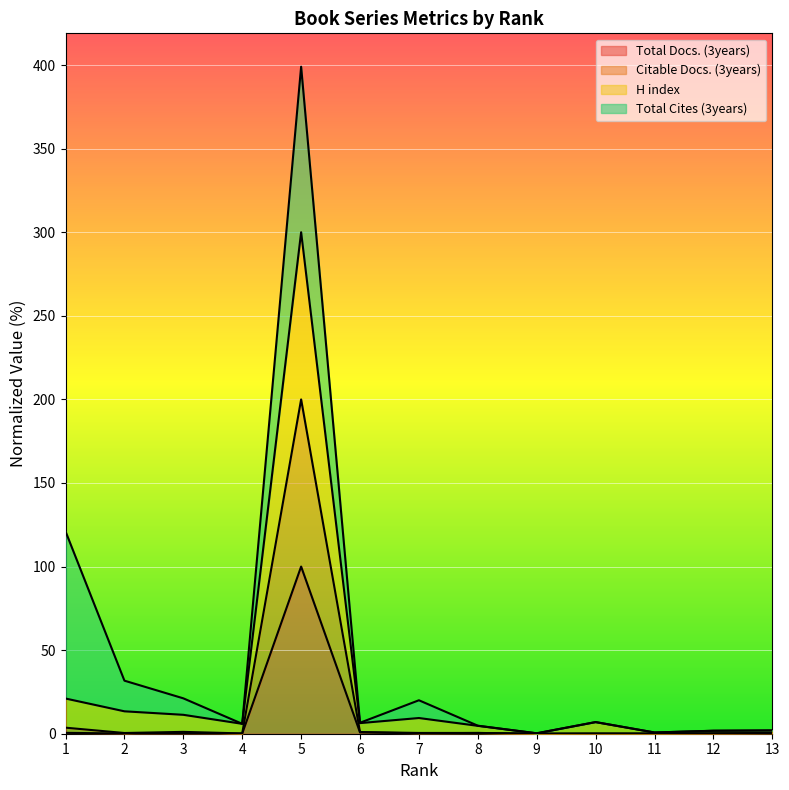

What is the value of the Total Docs. (3years) point at the 4th from the left?

0.1